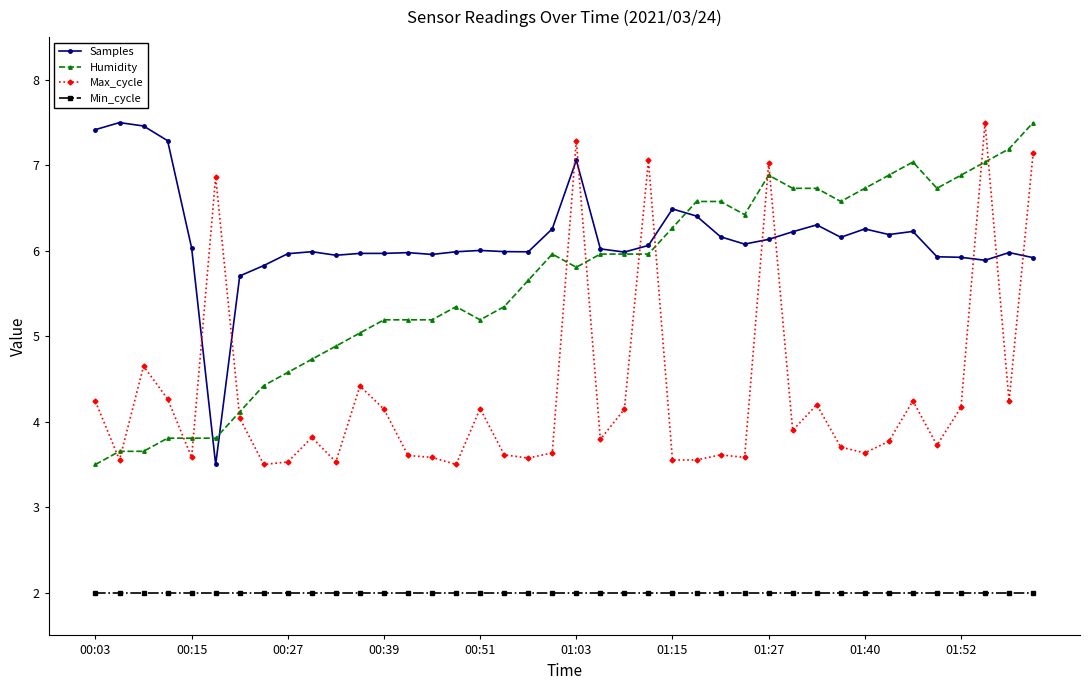

Which series has the largest total across all categories?

Samples